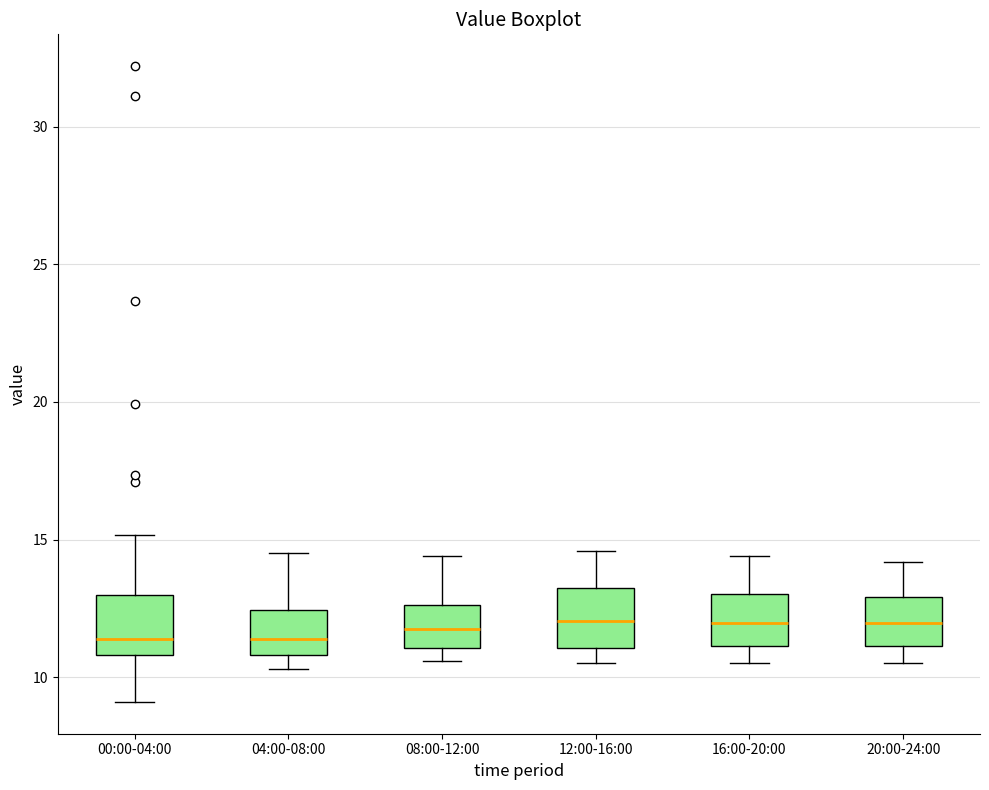

Where does the upper whisker of the box for 12:00-16:00 end on the y-axis? The values are not printed on the chart, so give them approximately, as read against the axis.

14.5